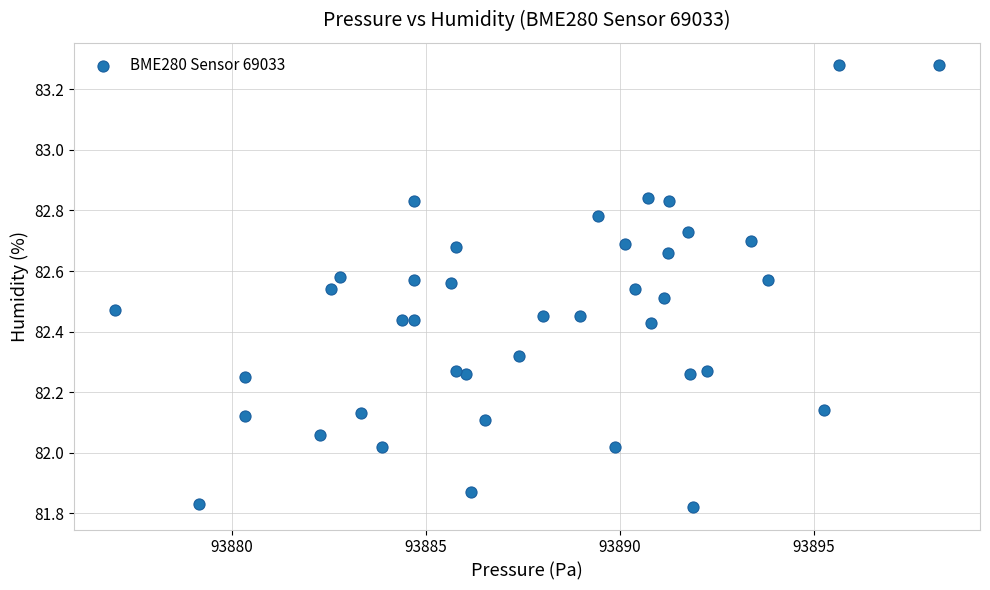

What is the range of X values (max minus min)?

21.2